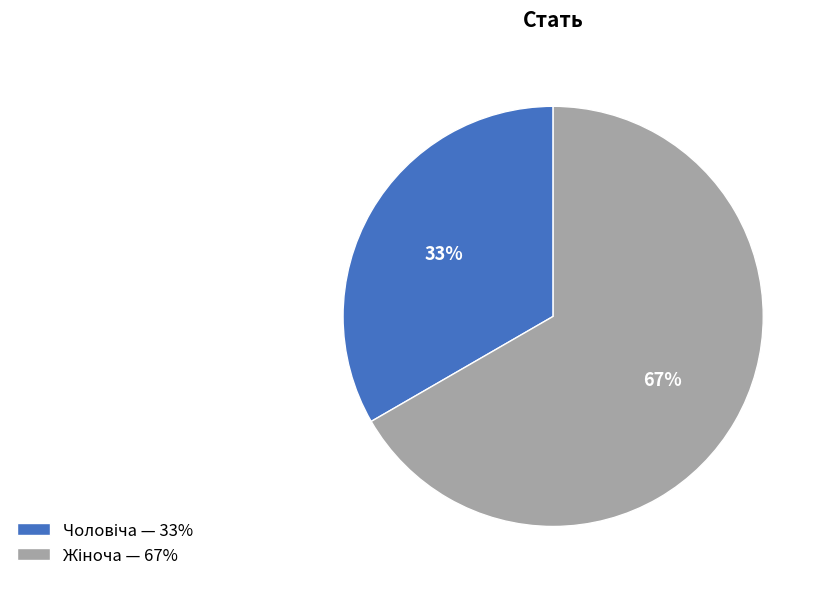

To the nearest percent, what is the average slice percentage?

50%